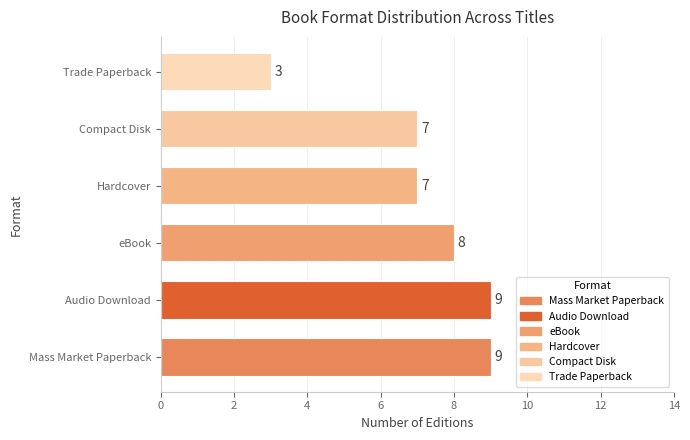

Which has a higher value, Audio Download or eBook?

Audio Download